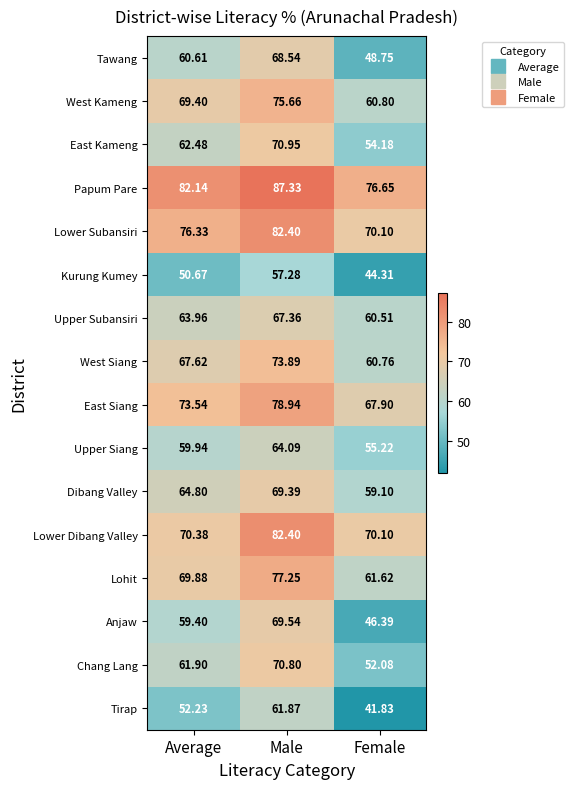

Where is Upper Siang nearest to the value 59?

Average